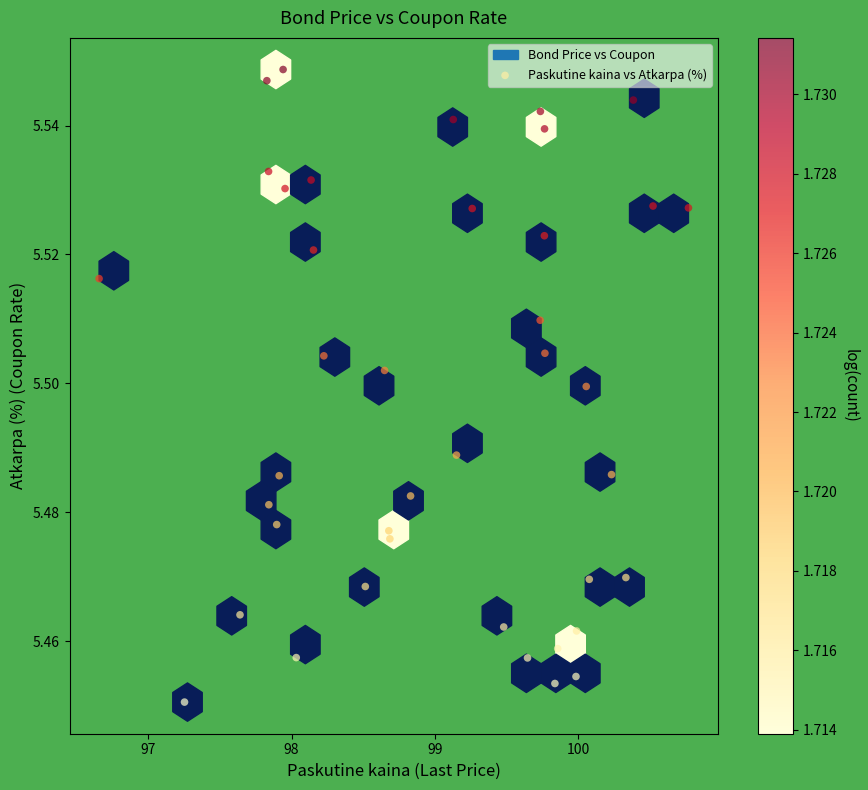

What is the range of X values (max minus min)?

4.1